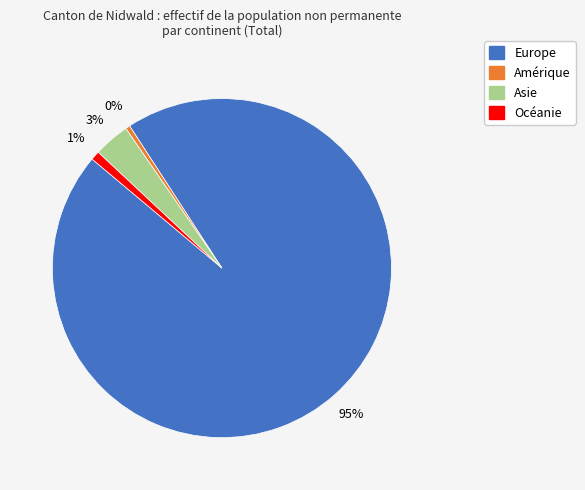

To the nearest percent, what is the average slice percentage?

25%